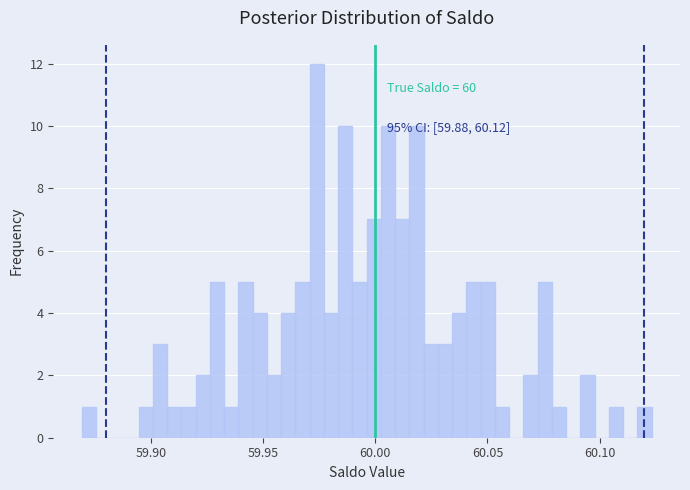

Around what value on the x-axis is the tallest bar? Give the approximate position of its centre, as read against the axis.

59.975